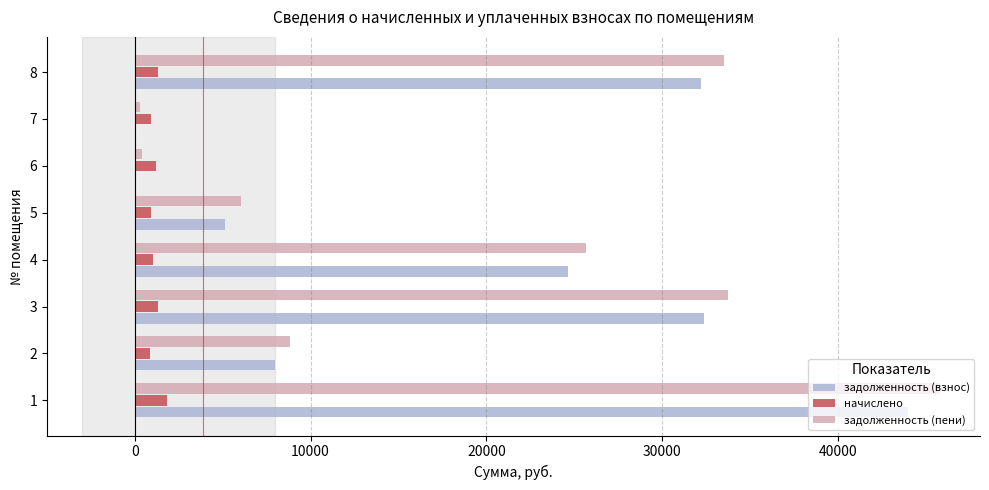

The value of задолженность (взнос) at 4 is 24674.2. True or false?

True